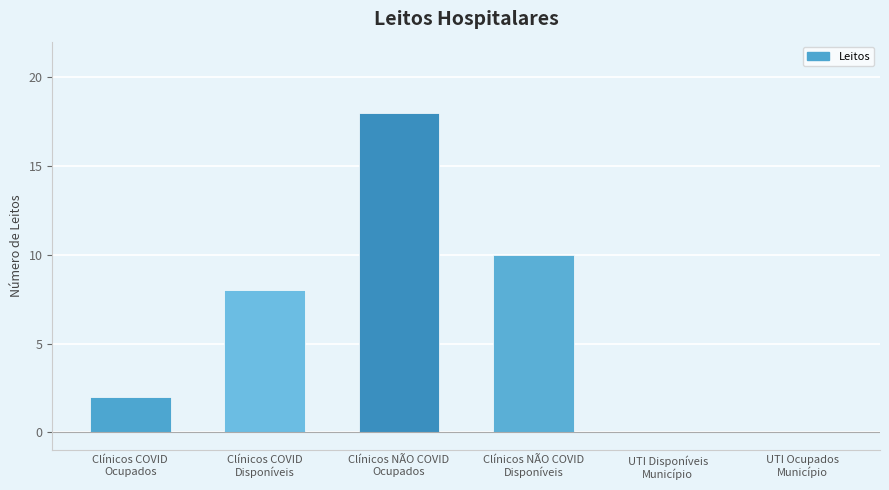

What is the greatest value displayed?

18